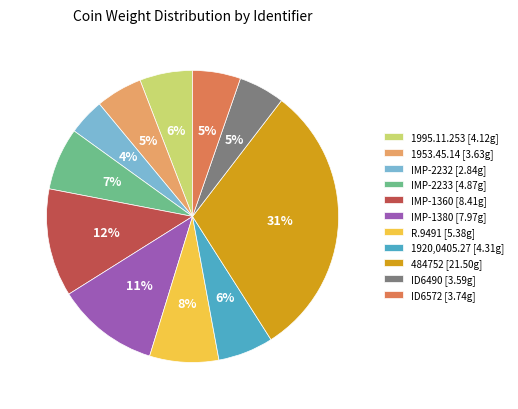

Count the number of slices in the pie.

11